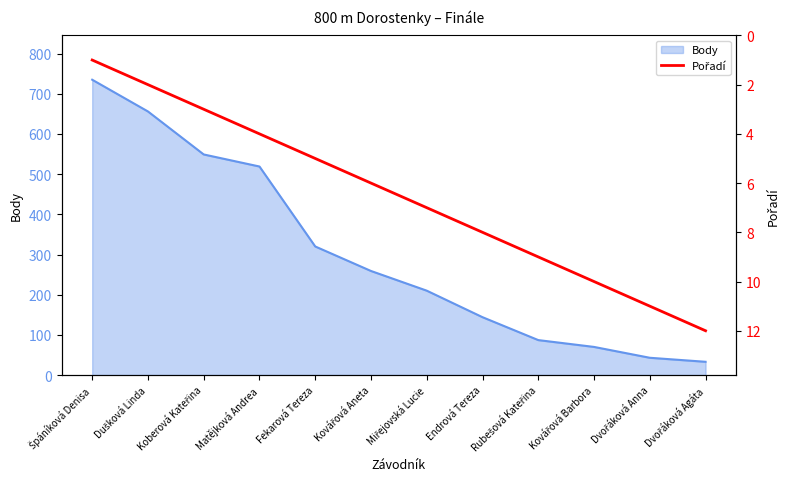

True or false: there are more than 1 points higher than both neighbors.

False